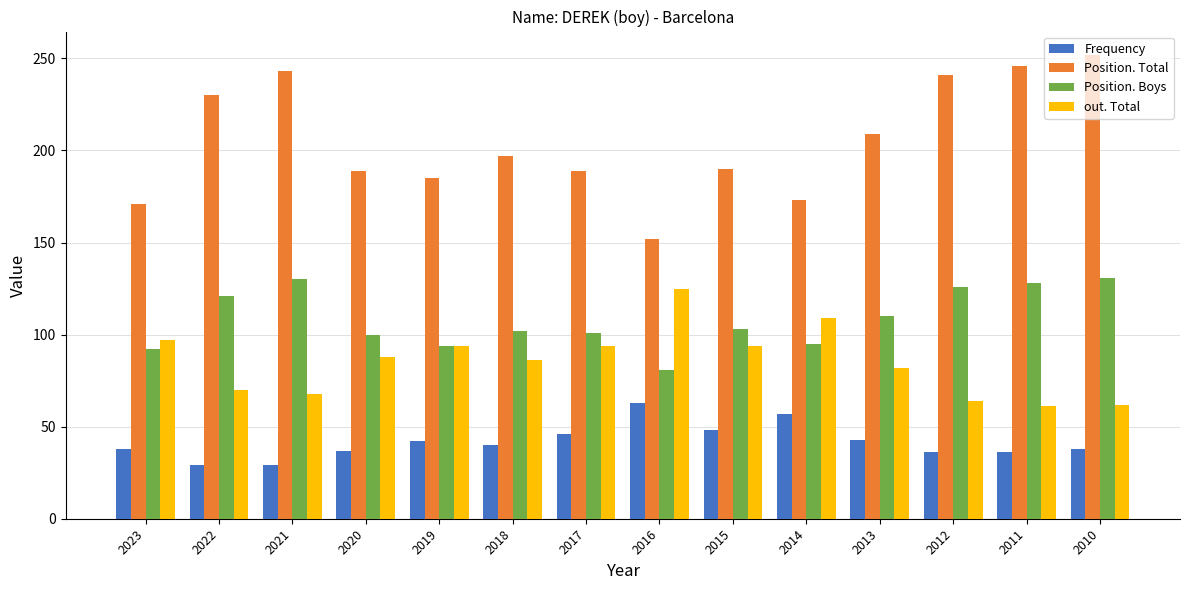

Does the chart contain any negative values?

No